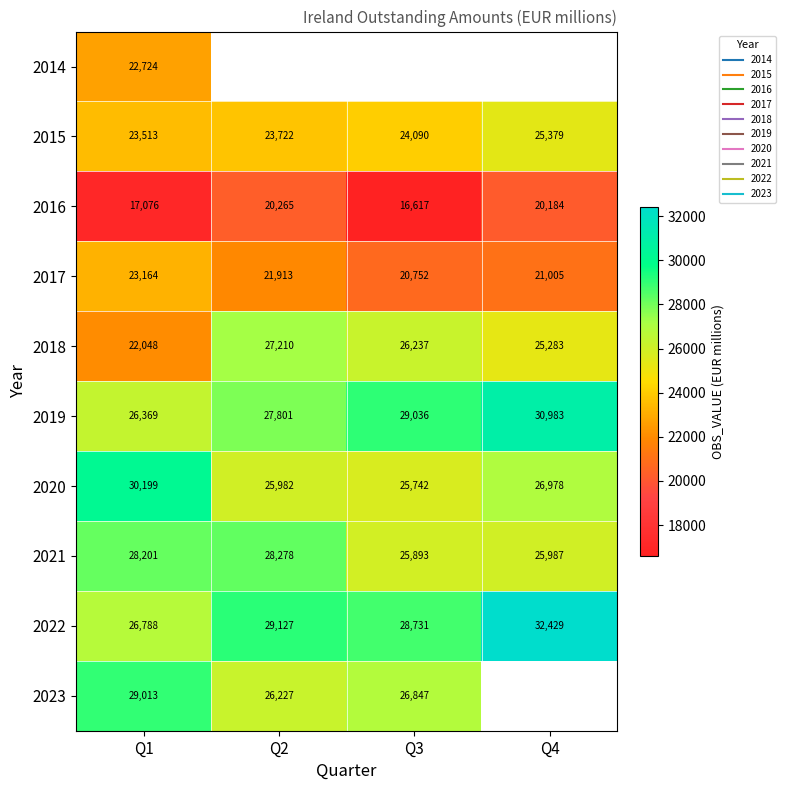

Which series has the largest total across all categories?

2022